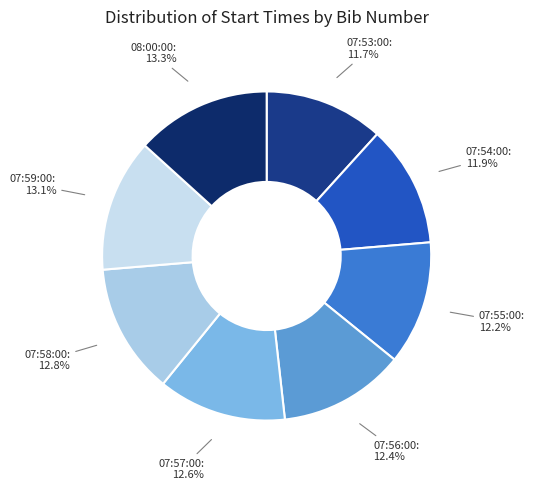

How many slices are in this pie chart?

8